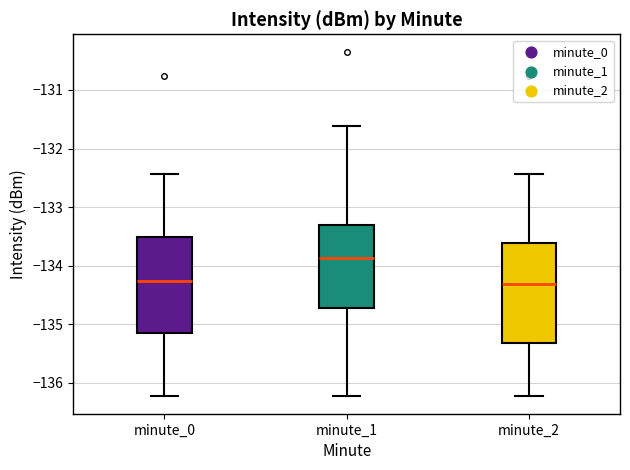

Reading left to right, transcribe this box plot: for each box, give where its median line is, the range the box spans, and where its two whiskers end, as read against the y-axis. The values are not printed on the chart, so give them approximately, as read against the axis.

minute_0: median -134.3, box -135.2 to -133.5, whiskers -136.2 to -132.4
minute_1: median -133.9, box -134.7 to -133.3, whiskers -136.2 to -131.6
minute_2: median -134.3, box -135.3 to -133.6, whiskers -136.2 to -132.4